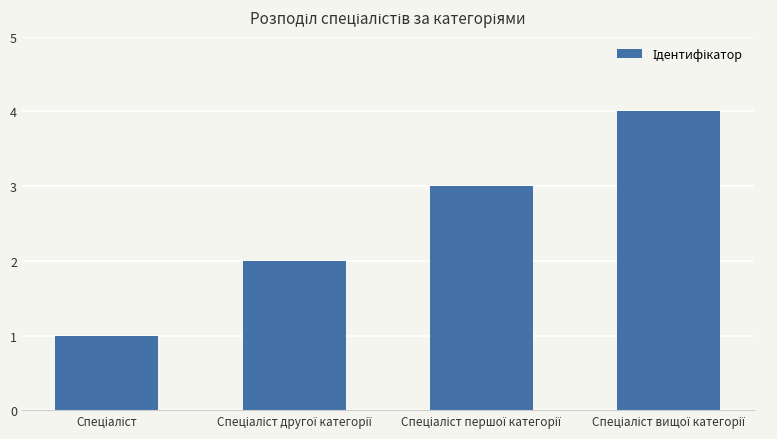

What is the value of the 3rd bar from the left?

3